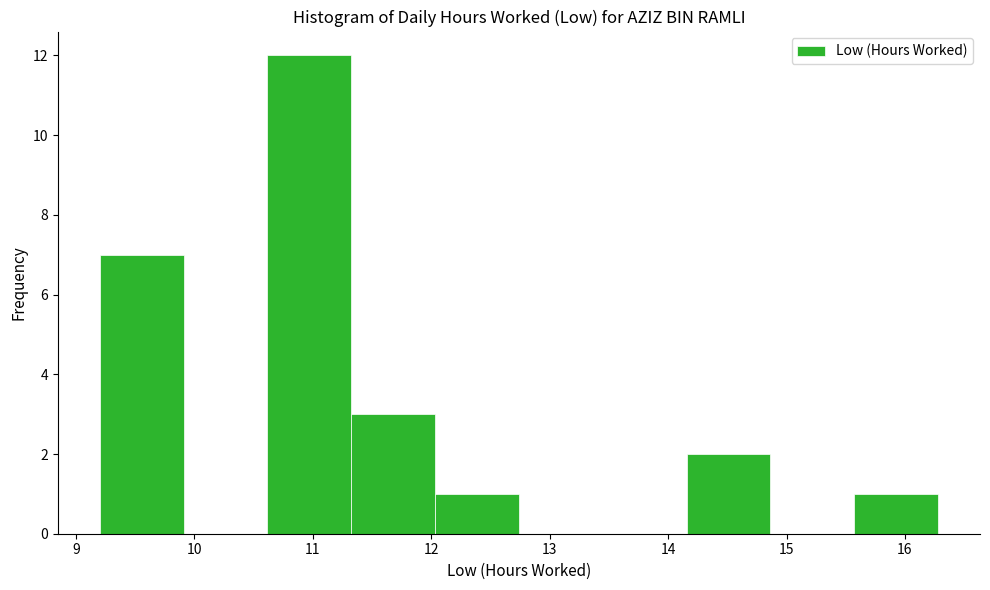

Reading left to right, transcribe this chart: for each bar, give the range it covers on the x-axis and its height. Neither the bar edges nor the heights are printed on the chart, so give them approximately, as read against the axes.

9.2 to 9.9: 7
9.9 to 10.6: 0
10.6 to 11.3: 12
11.3 to 12.0: 3
12.0 to 12.7: 1
12.7 to 13.4: 0
13.4 to 14.2: 0
14.2 to 14.9: 2
14.9 to 15.6: 0
15.6 to 16.3: 1